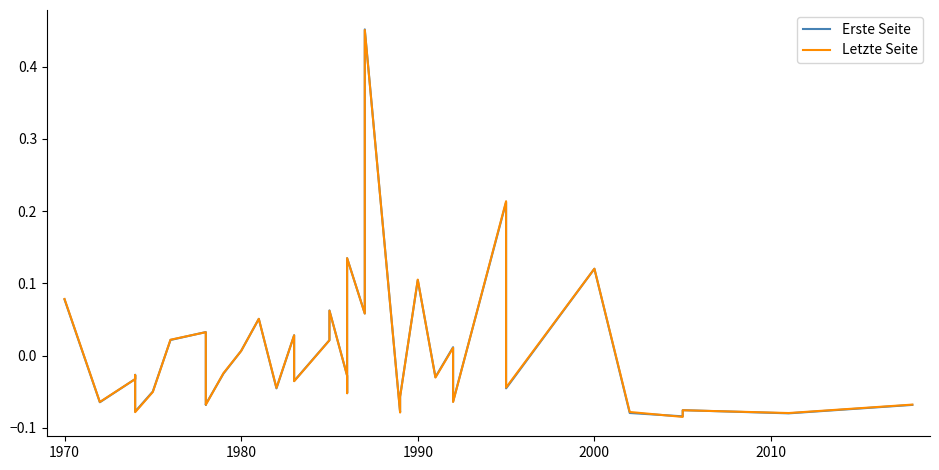

Rank the series by their maximum value, from lowest to highest.

Letzte Seite, Erste Seite